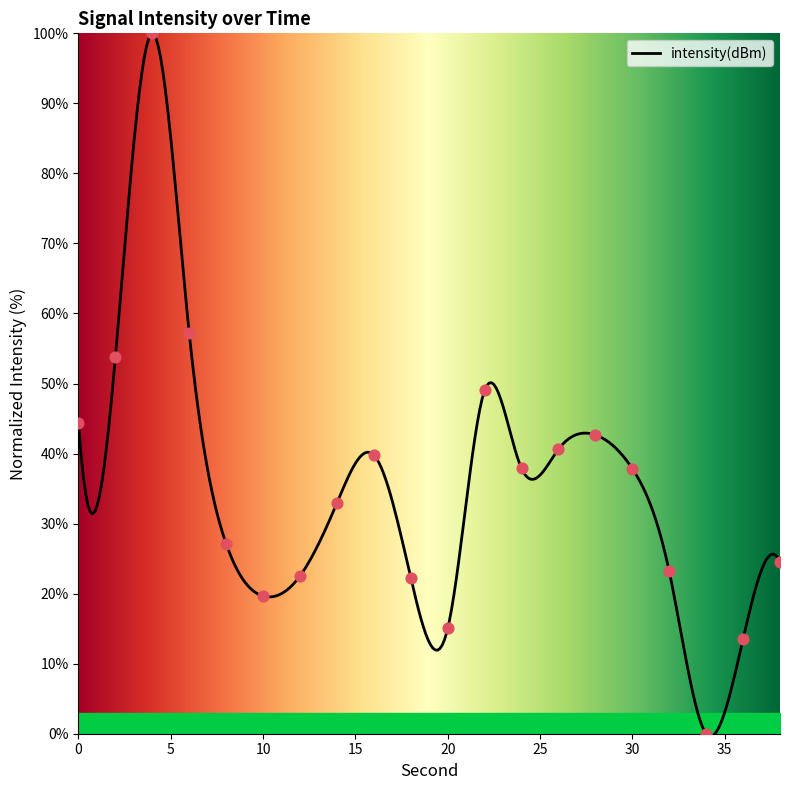

What is the change in value from 0 to 20?

-29.4